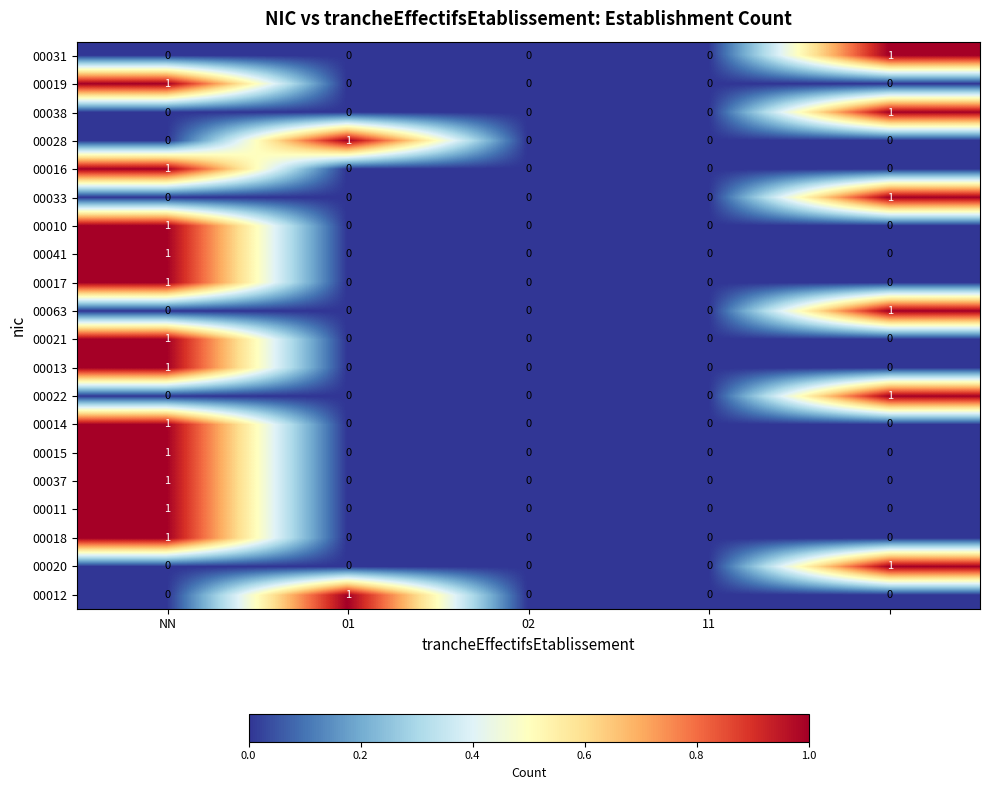

How many 00022 values are between 0 and 1?

5